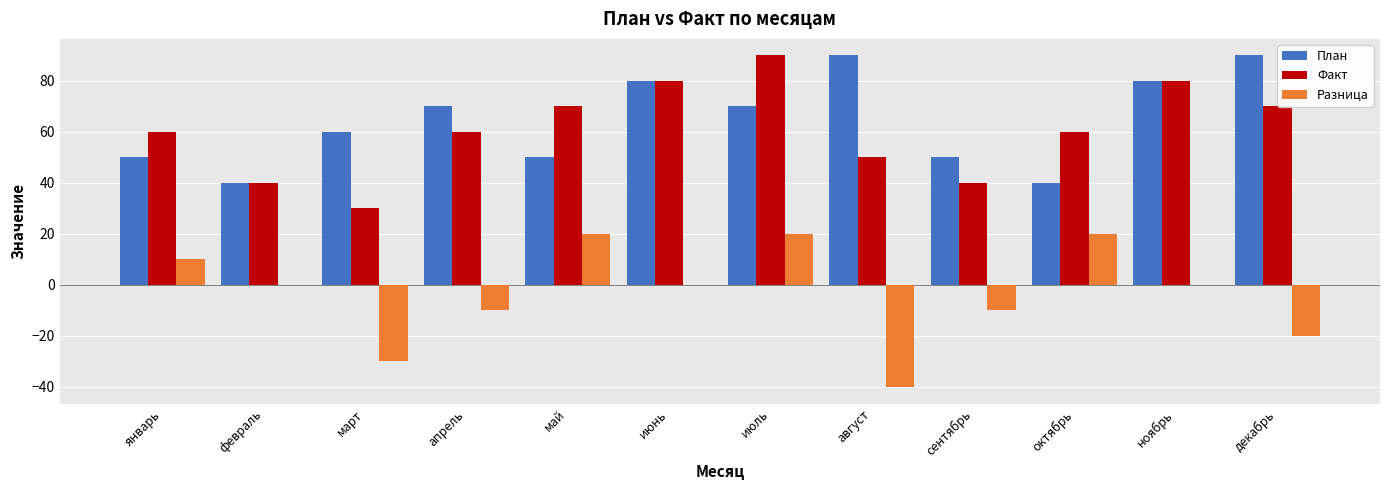

What are all the series names shown in the legend?

План, Факт, Разница